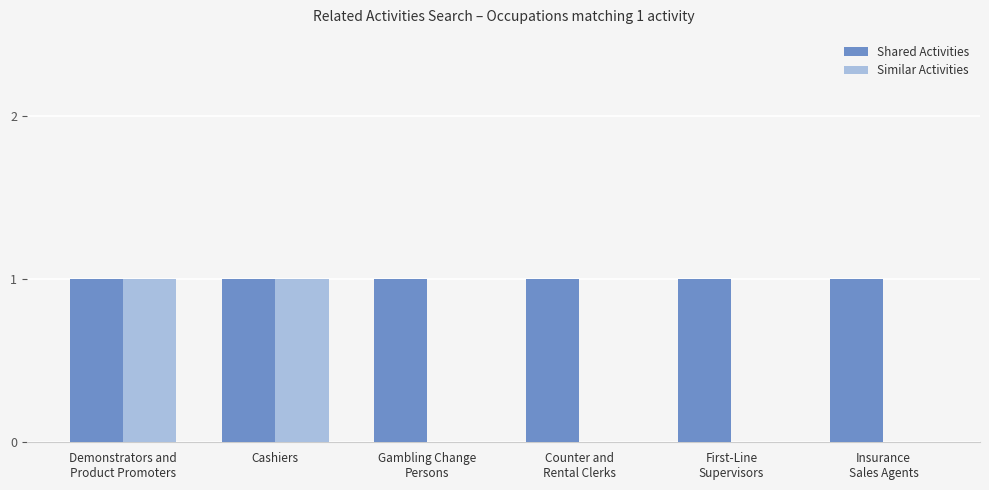

The value of Similar Activities at Cashiers is 1. True or false?

True